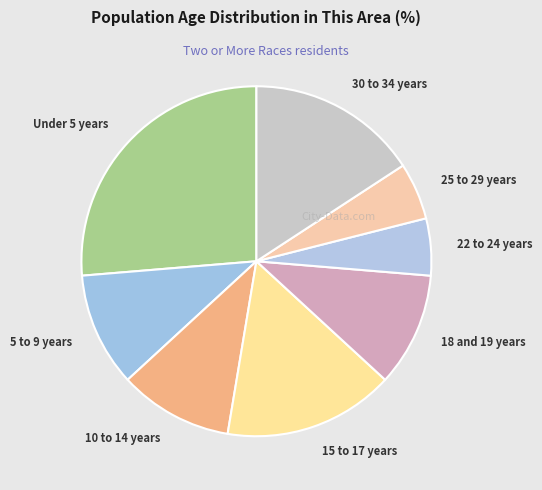

Is there any slice that represents more than half of the pie?

No